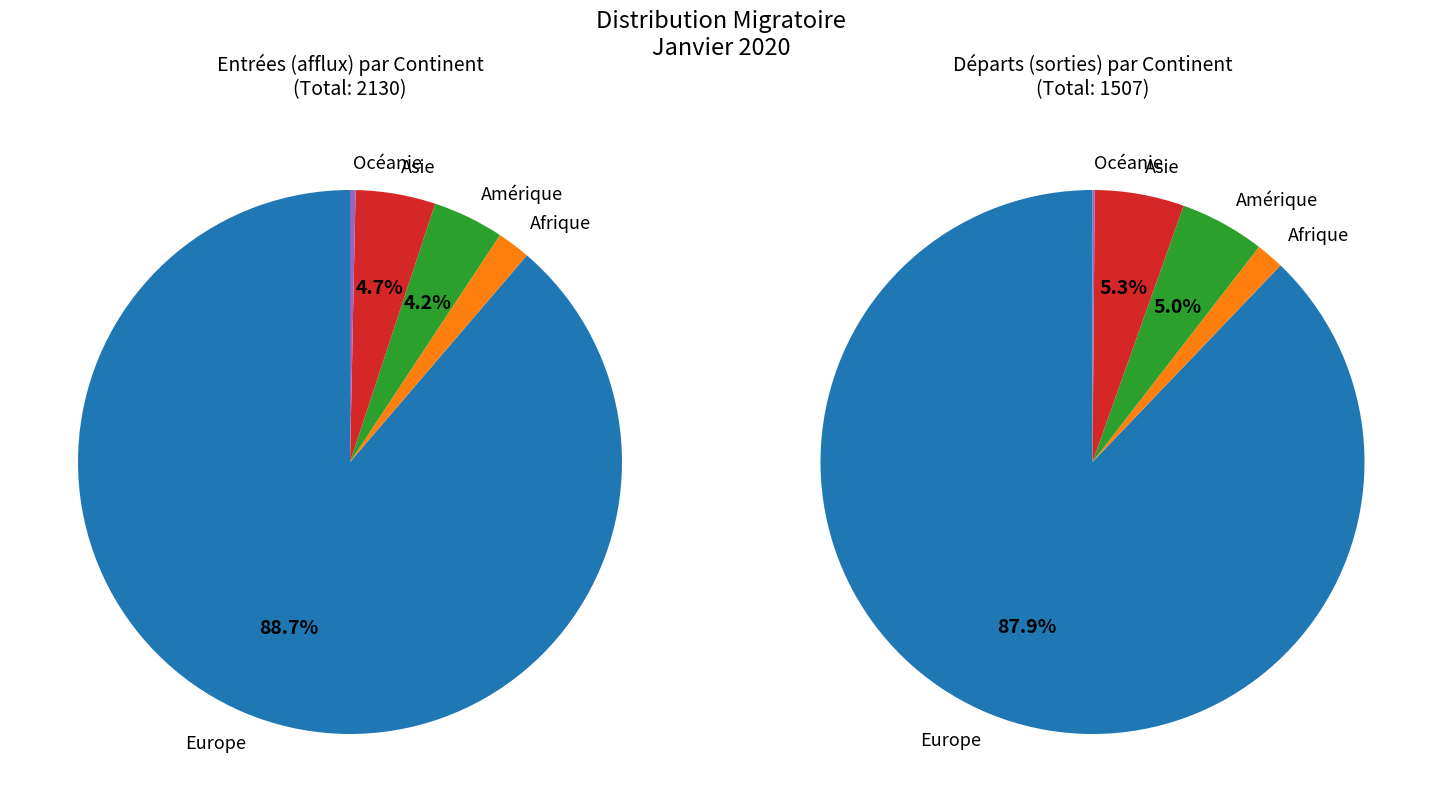

To the nearest percent, what percentage of the pie is Amérique?

4%